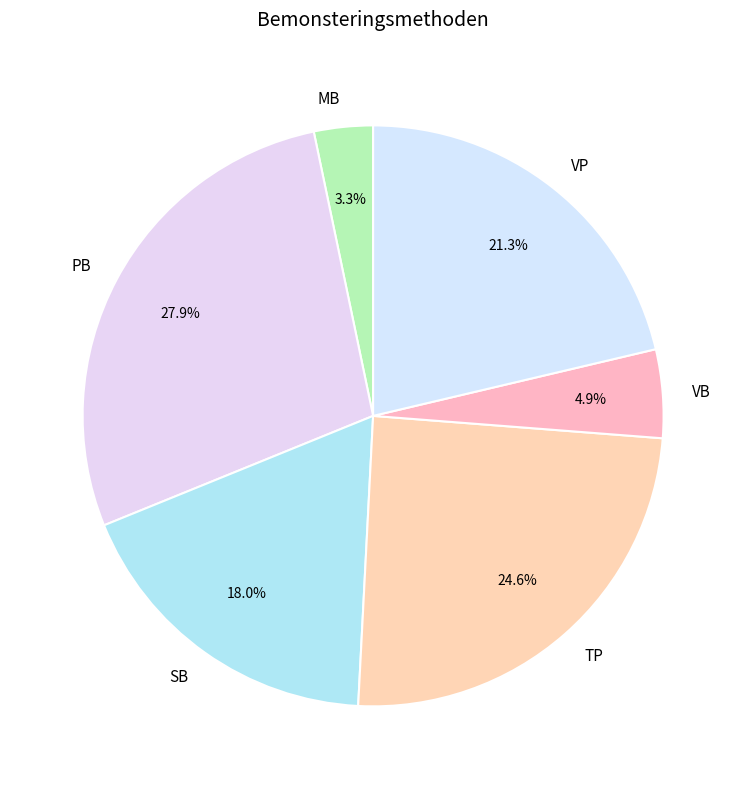

The VP slice represents 21% of the pie. True or false?

True